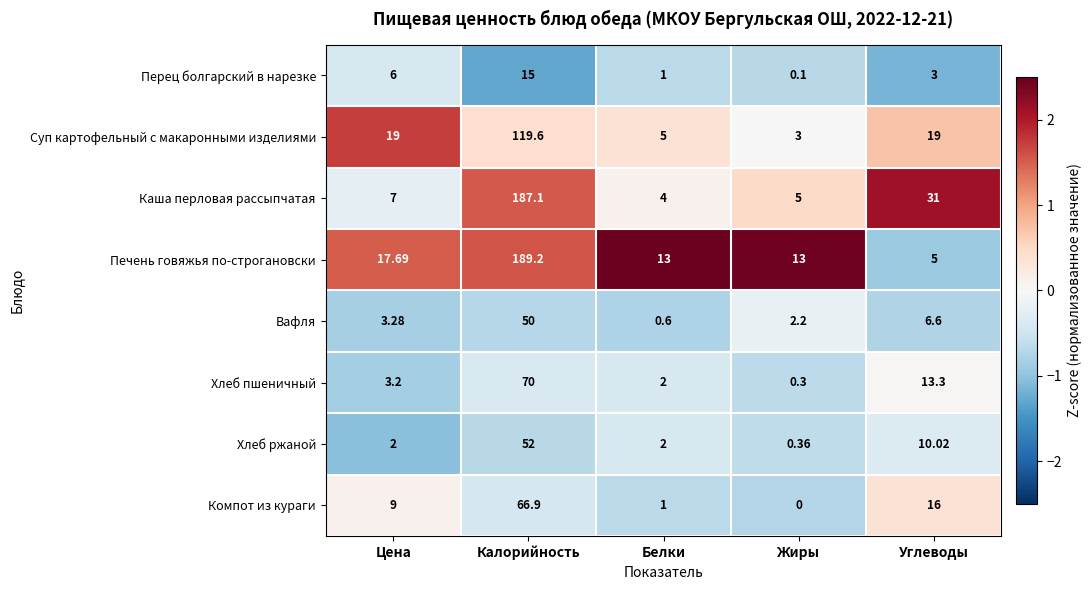

Which series has the widest spread of values?

Печень говяжья по-строгановски